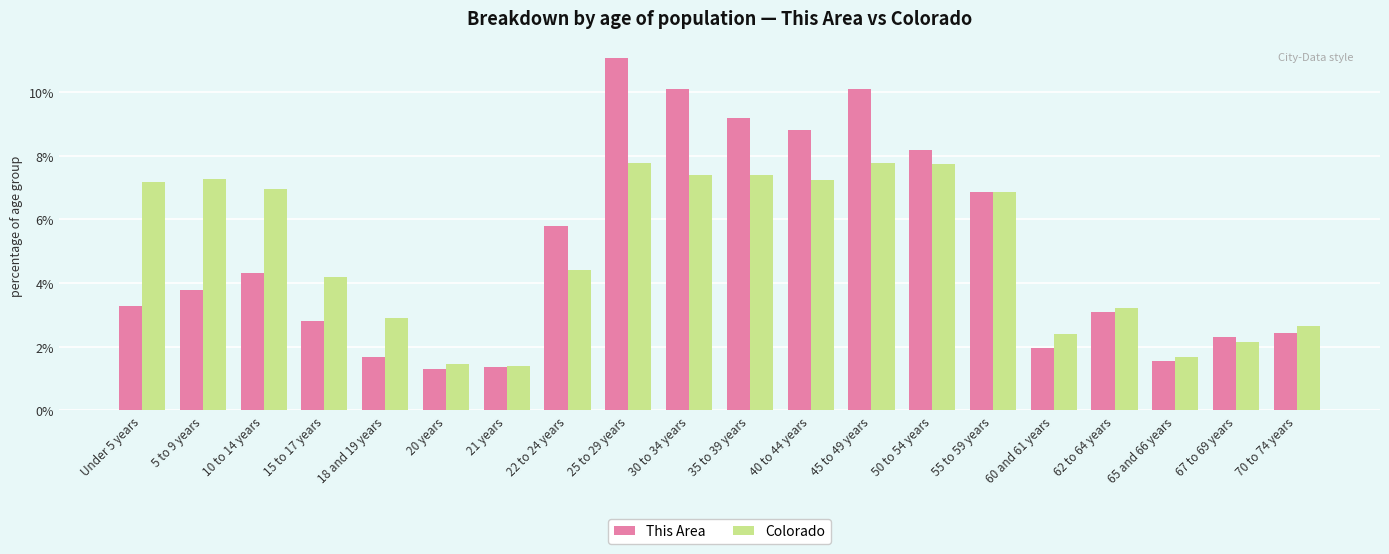

How many data points in Colorado are less than 6?

10